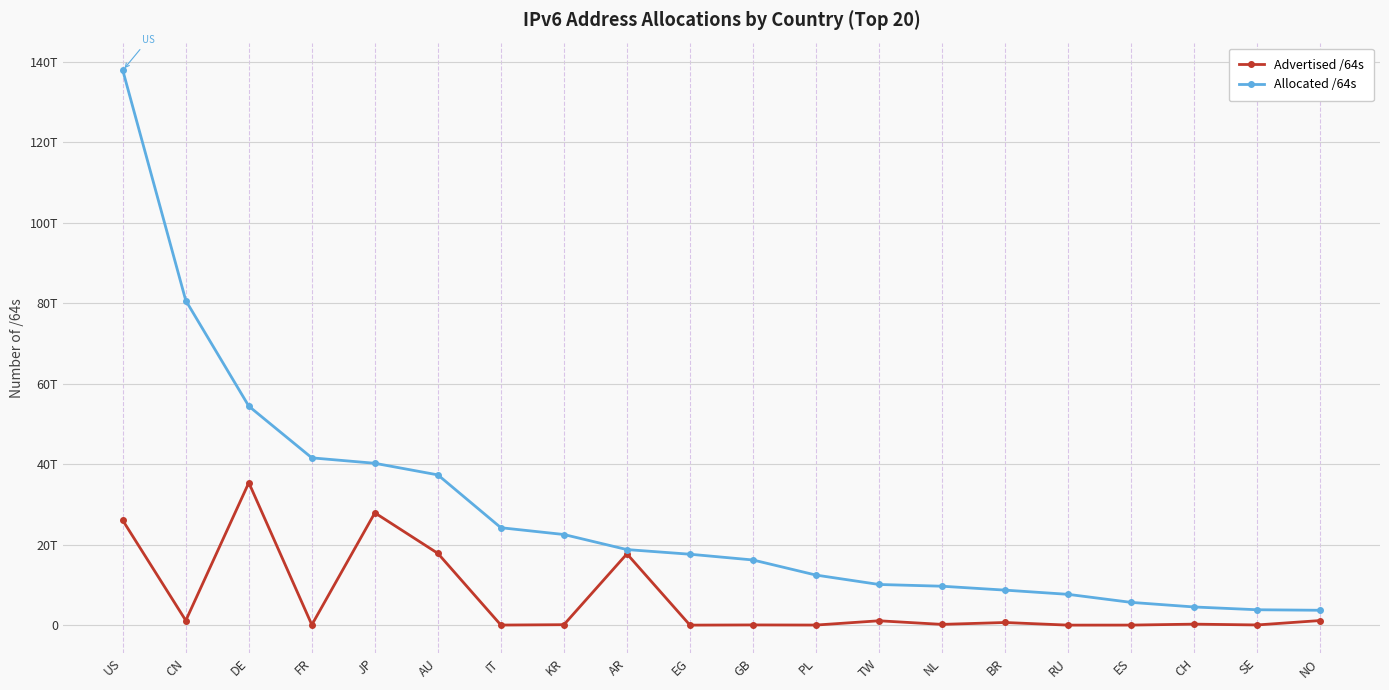

List the series in order of their peak value, lowest first.

Advertised /64s, Allocated /64s